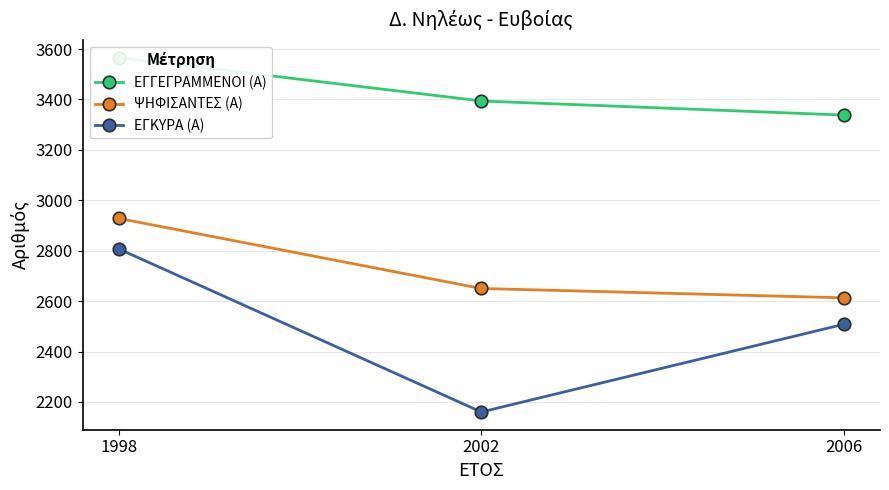

True or false: ΨΗΦΙΣΑΝΤΕΣ (Α) has a value of 1137 at 1998.

False